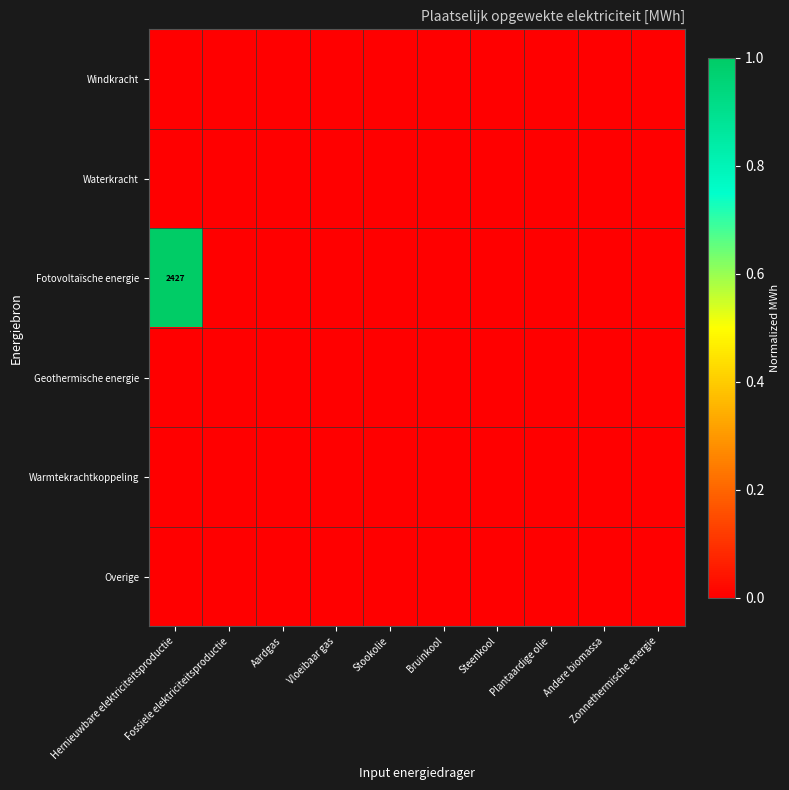

At how many categories does at least one series exceed 0?

1